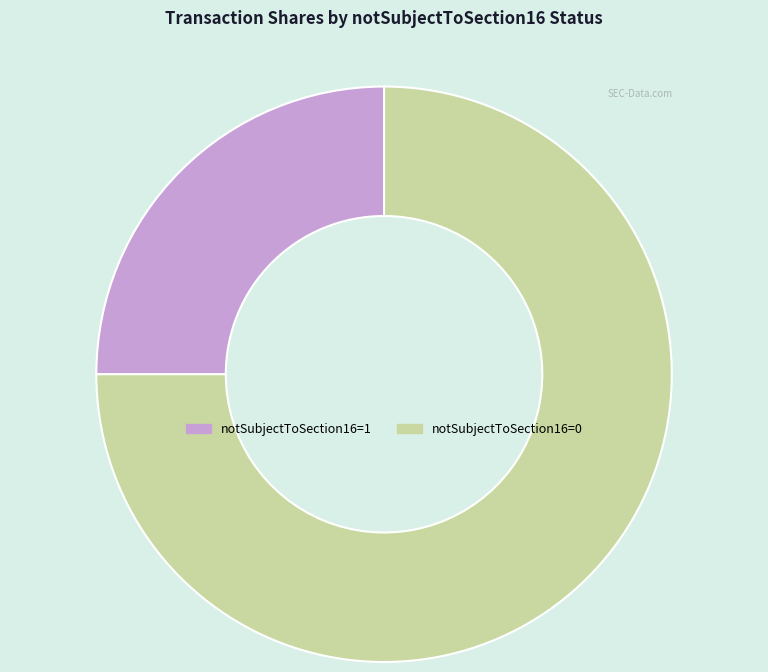

Does any single category account for the majority?

Yes